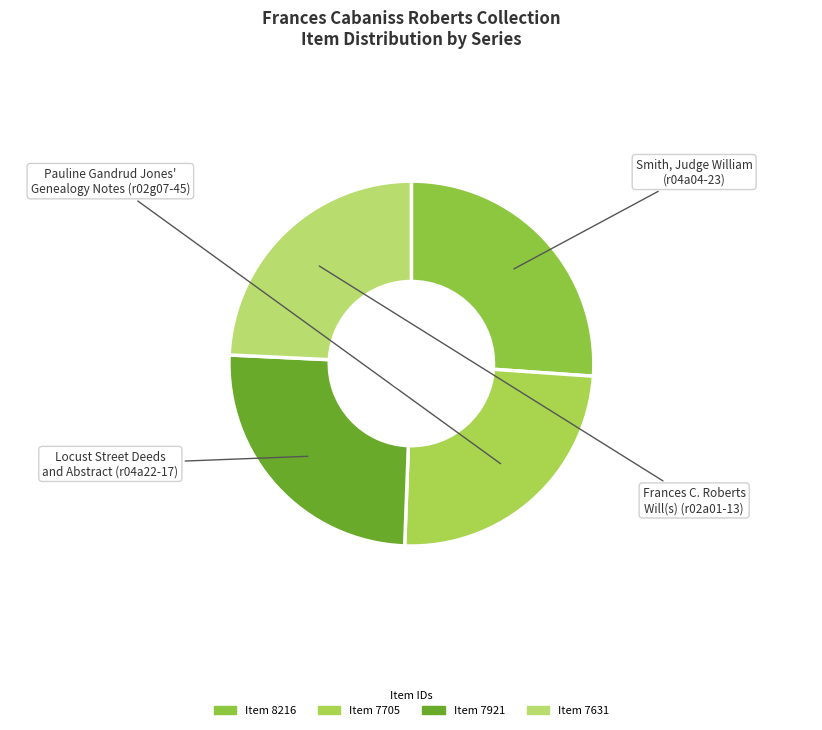

How many slices are in this pie chart?

4